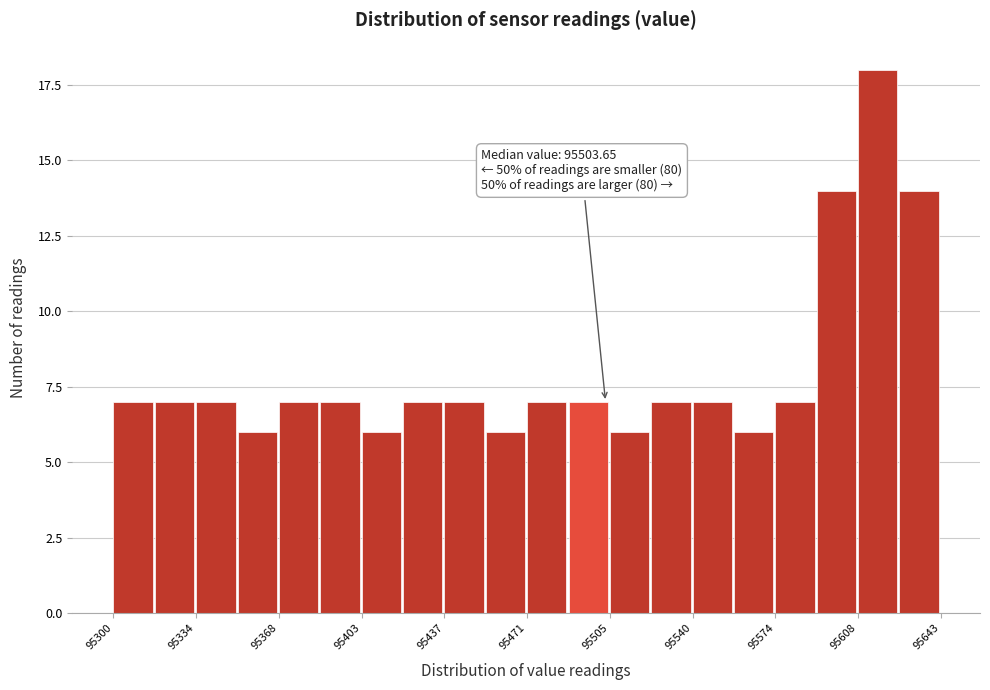

Around what value on the x-axis is the tallest bar? Give the approximate position of its centre, as read against the axis.

95615